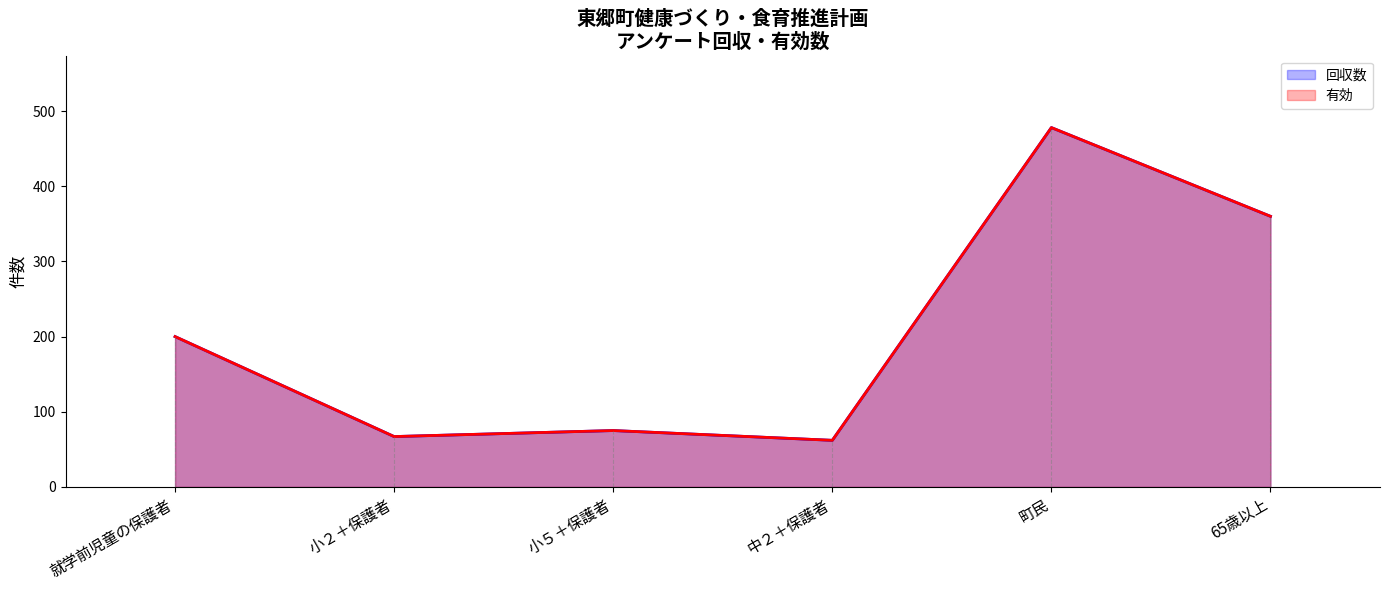

What position from the left is 小５＋保護者?

3